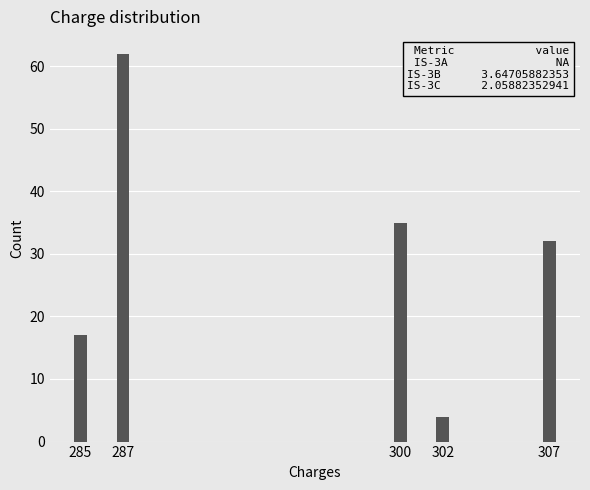

Reading left to right, transcribe all the data shown in this chart.

17	62	35	4	32